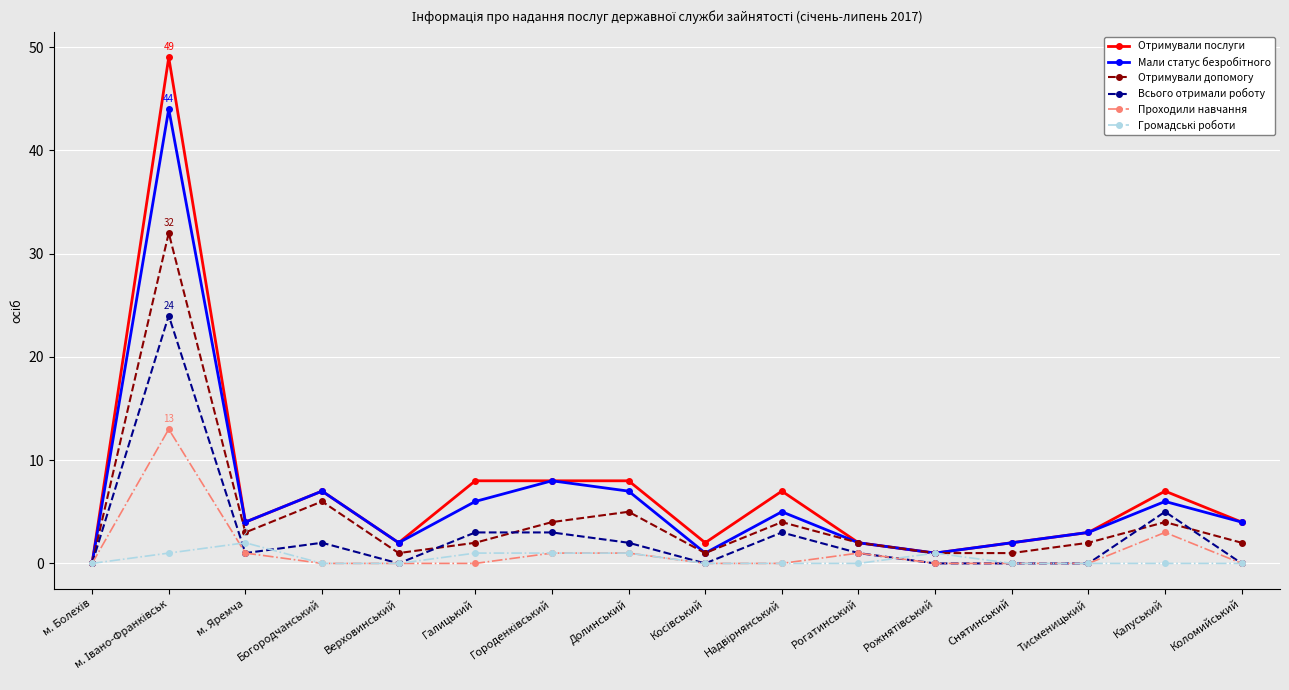

At how many categories does at least one series exceed 42?

1